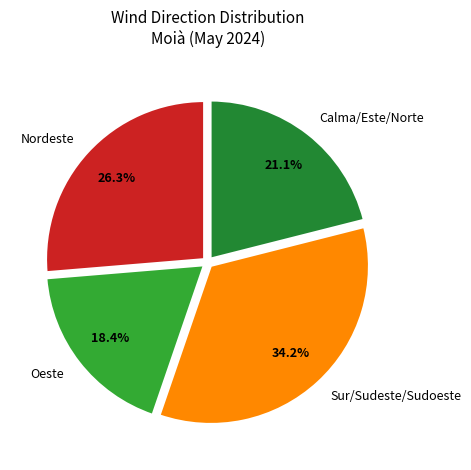

Between Nordeste and Calma/Este/Norte, which is larger?

Nordeste